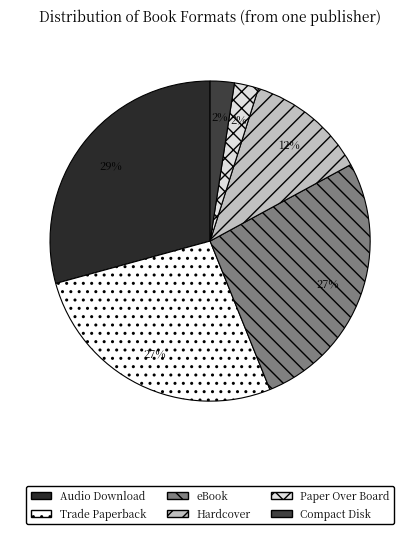

Count the number of slices in the pie.

6